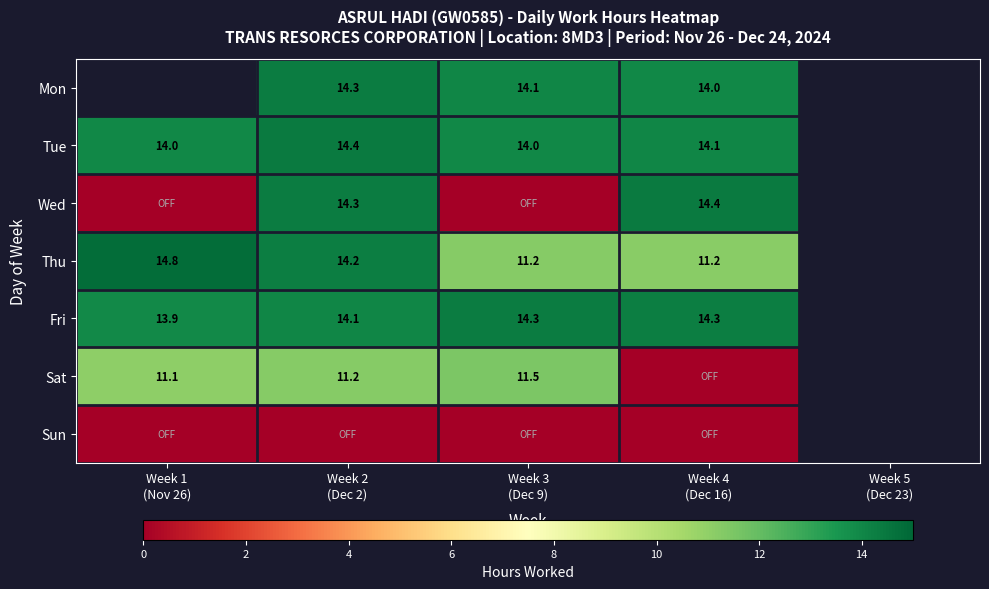

Is the value of Thu at Week 3 (Dec 9) greater than the value of Fri at Week 1 (Nov 26)?

No